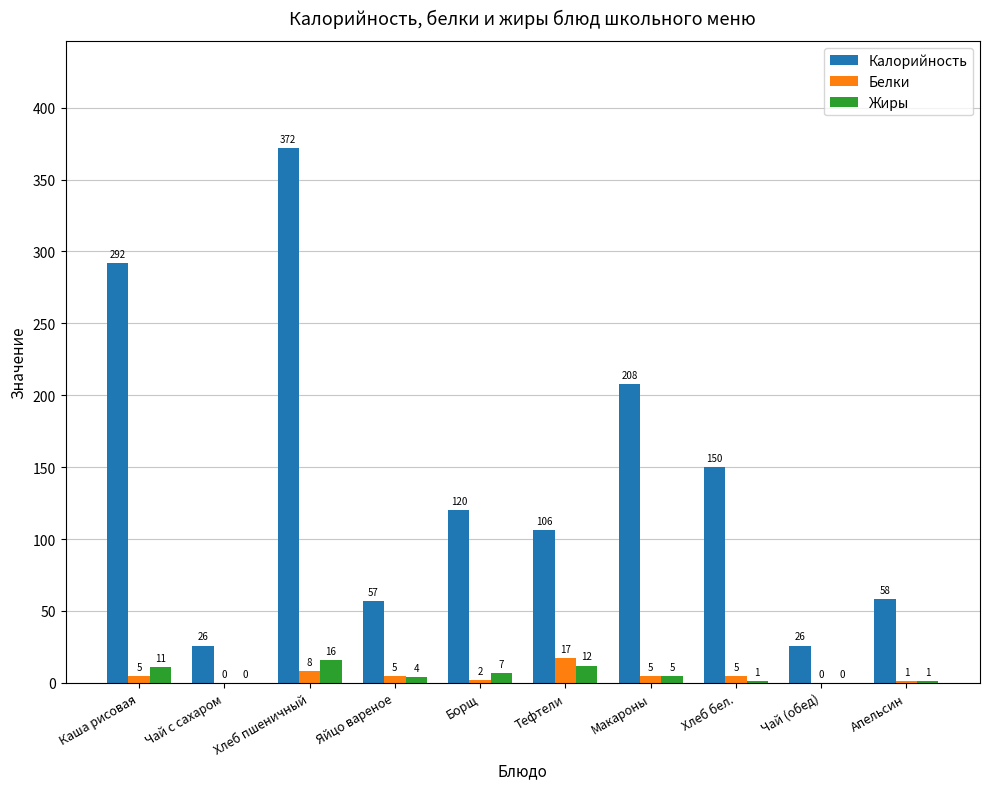

How many categories are shown in the chart?

10